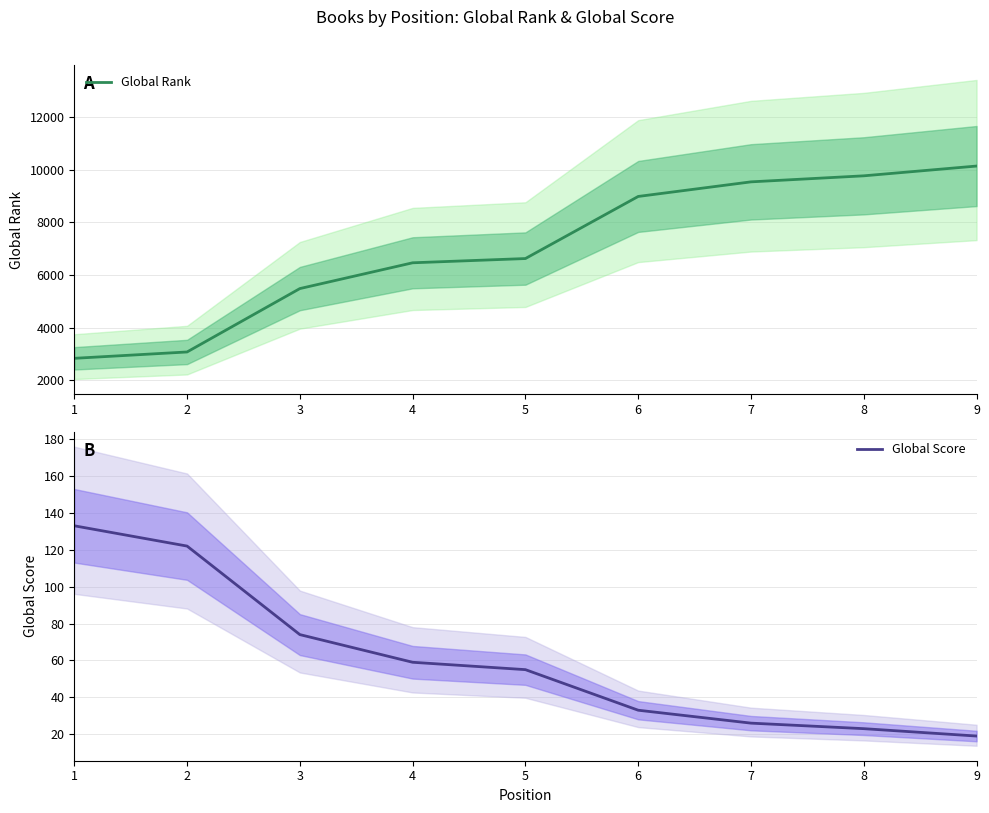

True or false: Global Score has more than 1 interior local peaks.

False